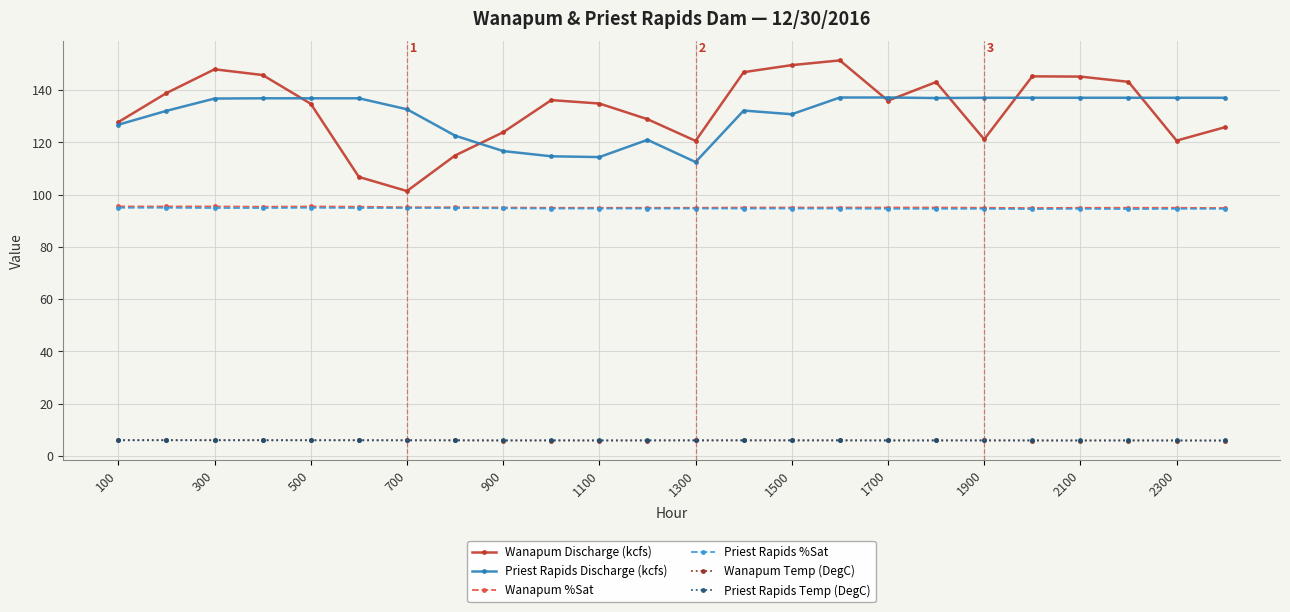

Which series has the widest spread of values?

Wanapum Discharge (kcfs)